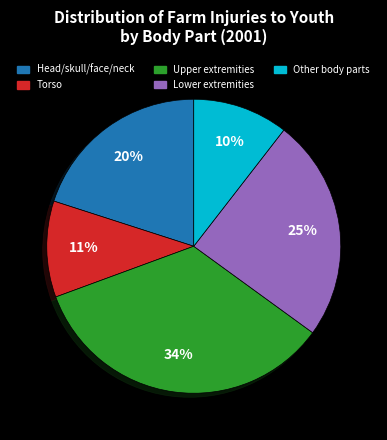

To the nearest percent, what percentage of the pie is Head/skull/face/neck?

20%